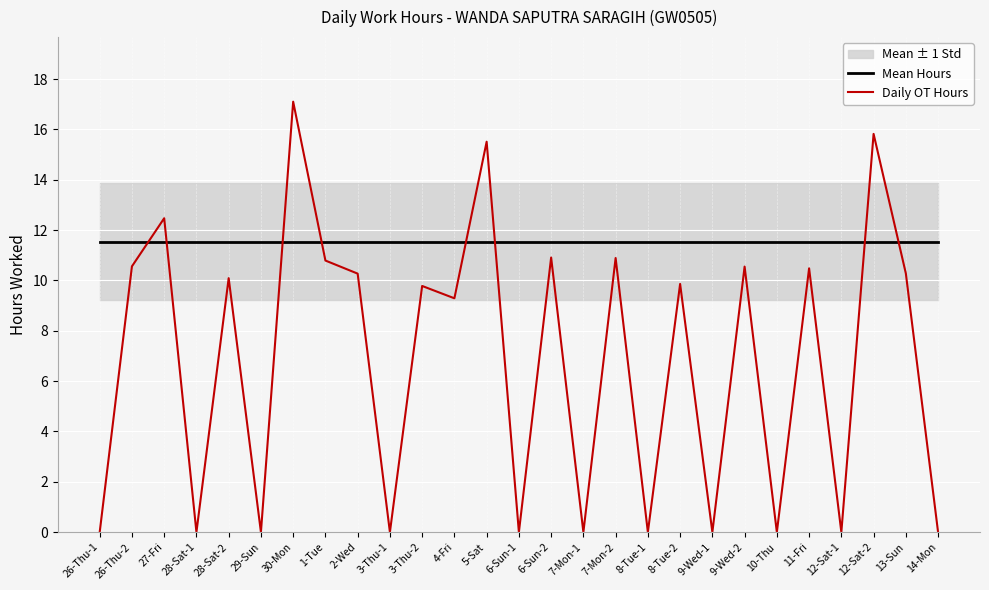

The Daily OT Hours series shows 0.0 at 28-Sat-1. True or false?

True